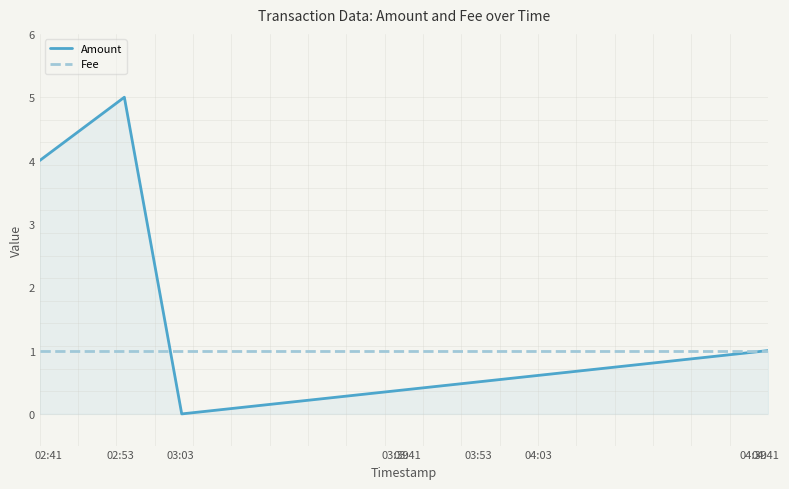

What is the maximum value for Amount?

5